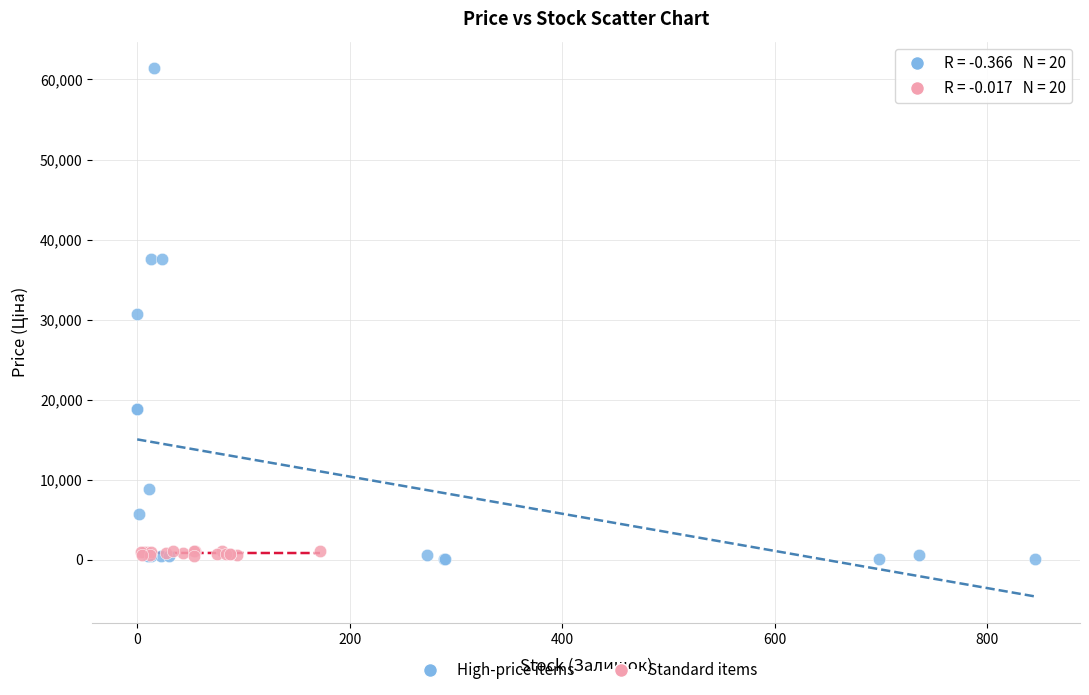

Which series has the largest Y range (max minus min)?

High-price items